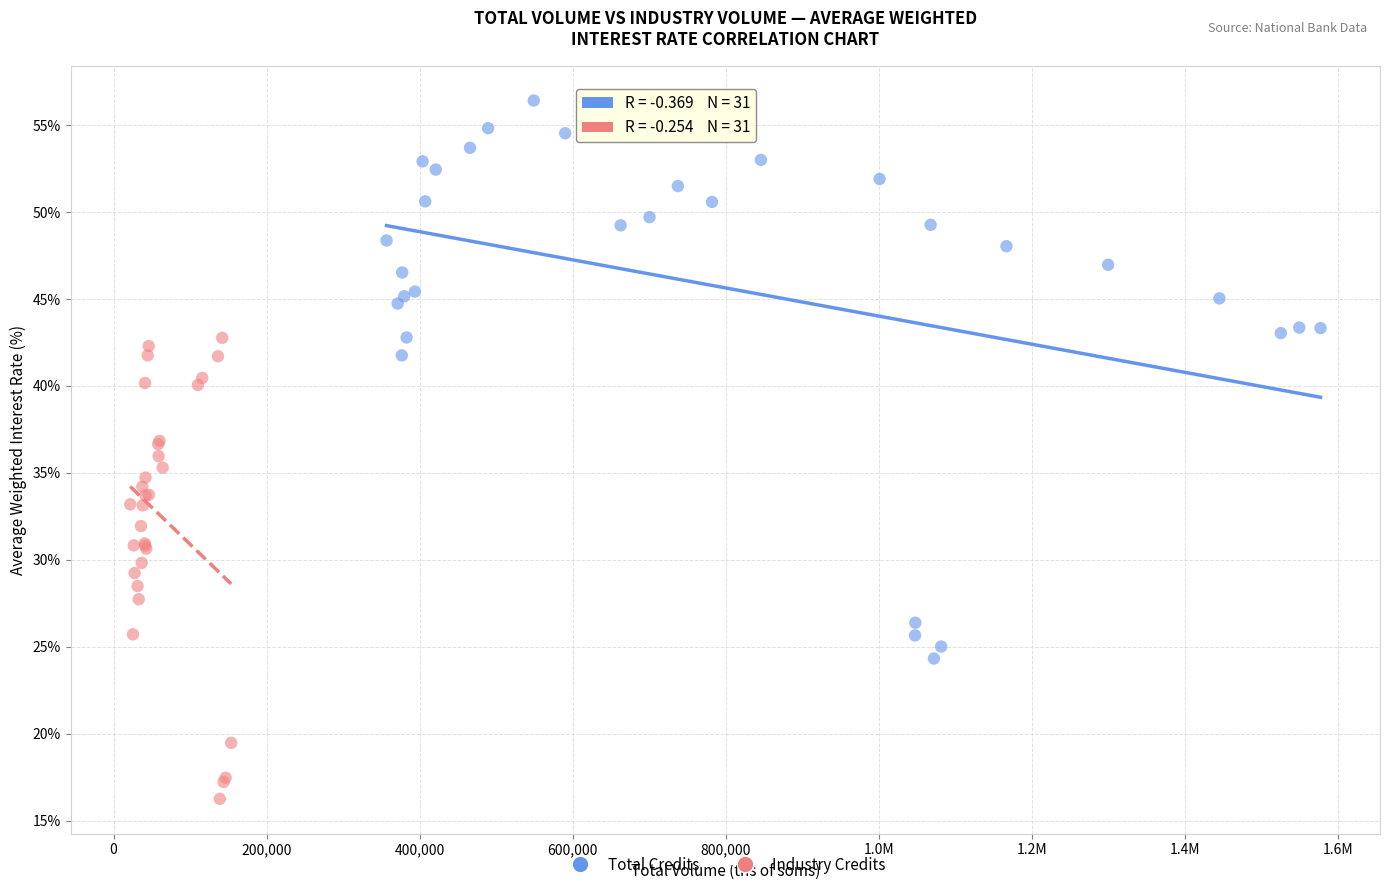

Which series contains the highest Y value?

Total Credits